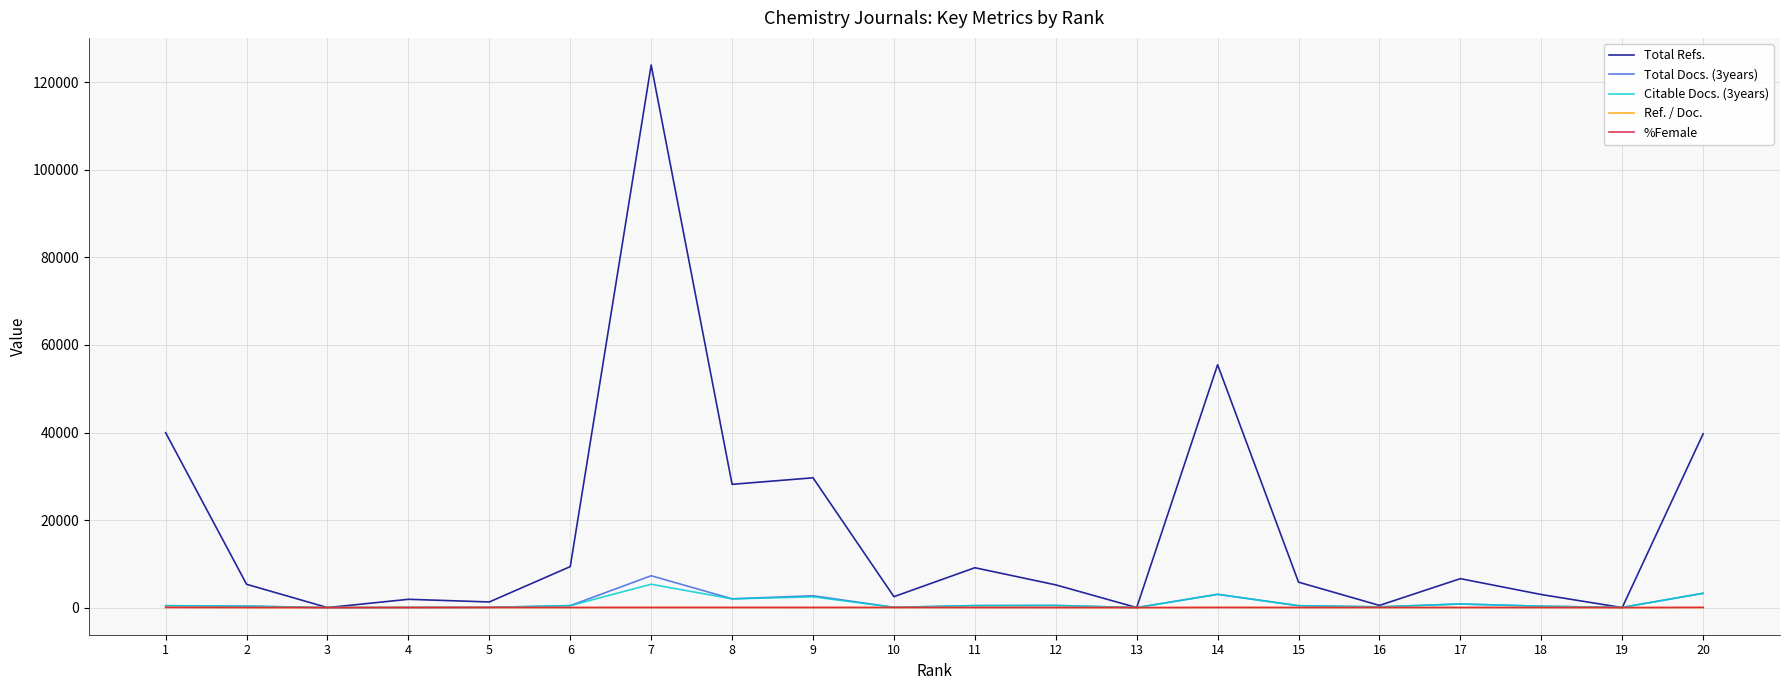

Which series has the largest total across all categories?

Total Refs.